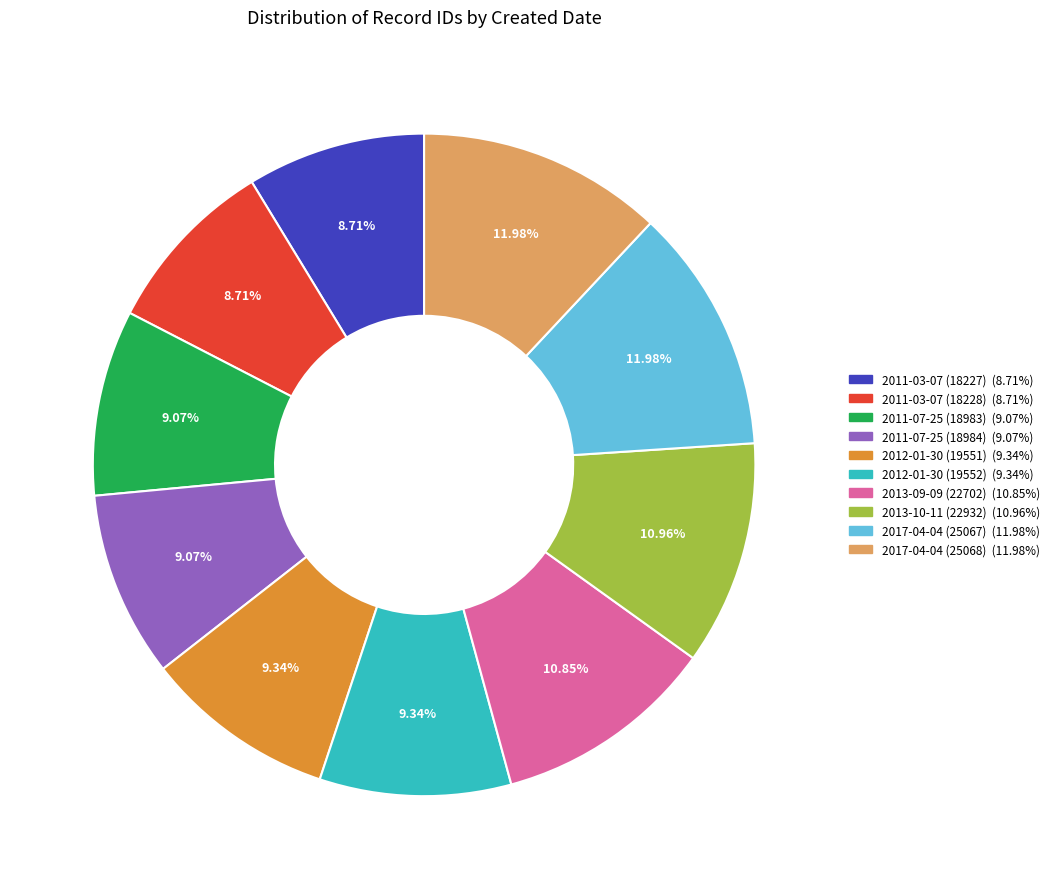

Approximately how many times larger is the value at 2011-07-25 (18983) compared to 2011-07-25 (18984)?

1.0